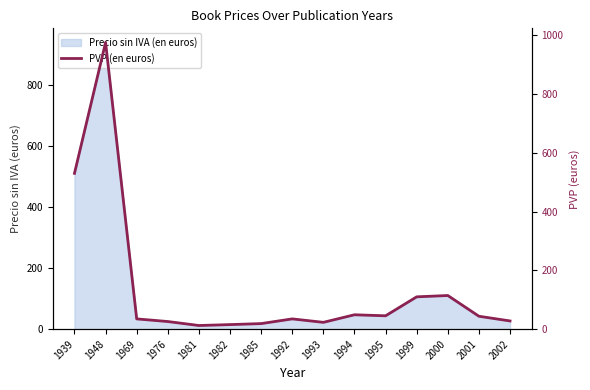

List the labels in order of value, smallest first.

1981, 1982, 1985, 1993, 1976, 2002, 1969, 1992, 2001, 1995, 1994, 1999, 2000, 1939, 1948